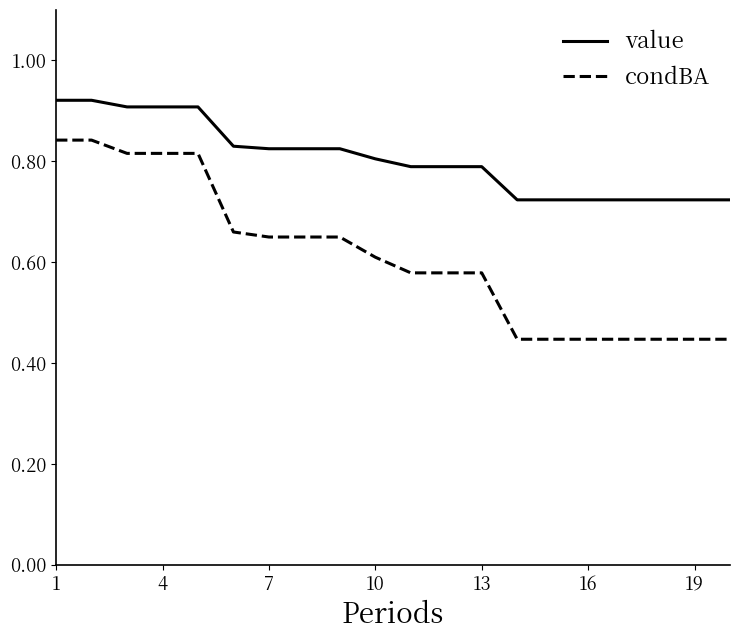

Which series has the largest total across all categories?

value